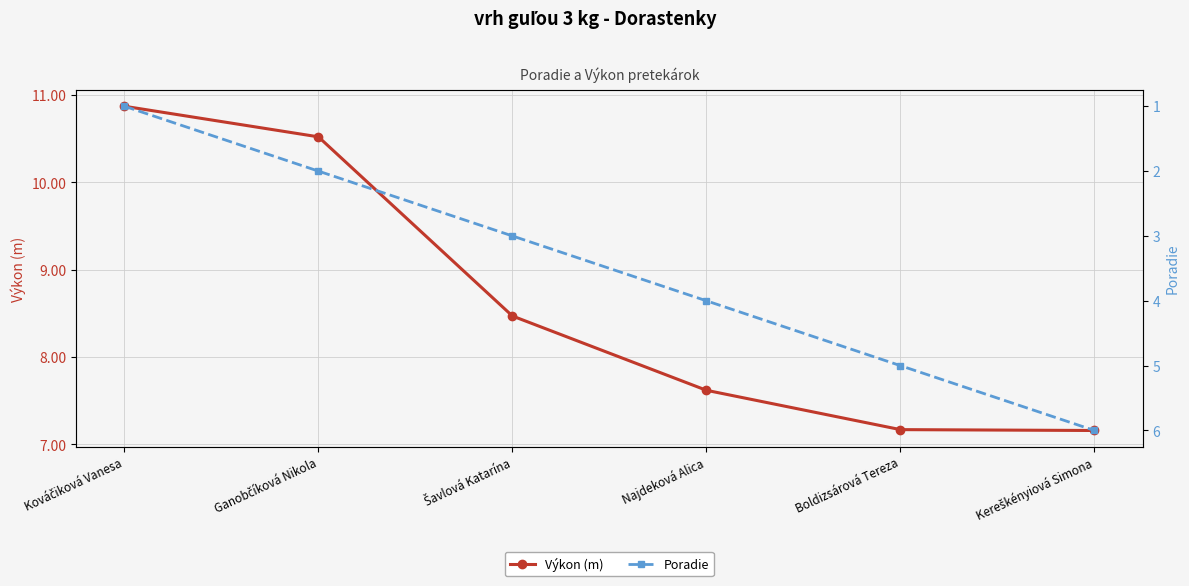

Reading left to right, list all the values displayed in this chart.

Výkon (m): Kováčiková Vanesa=10.9	Ganobčíková Nikola=10.5	Šavlová Katarína=8.5	Najdeková Alica=7.6	Boldizsárová Tereza=7.2	Kereškényiová Simona=7.2
Poradie: Kováčiková Vanesa=1.0	Ganobčíková Nikola=2.0	Šavlová Katarína=3.0	Najdeková Alica=4.0	Boldizsárová Tereza=5.0	Kereškényiová Simona=6.0